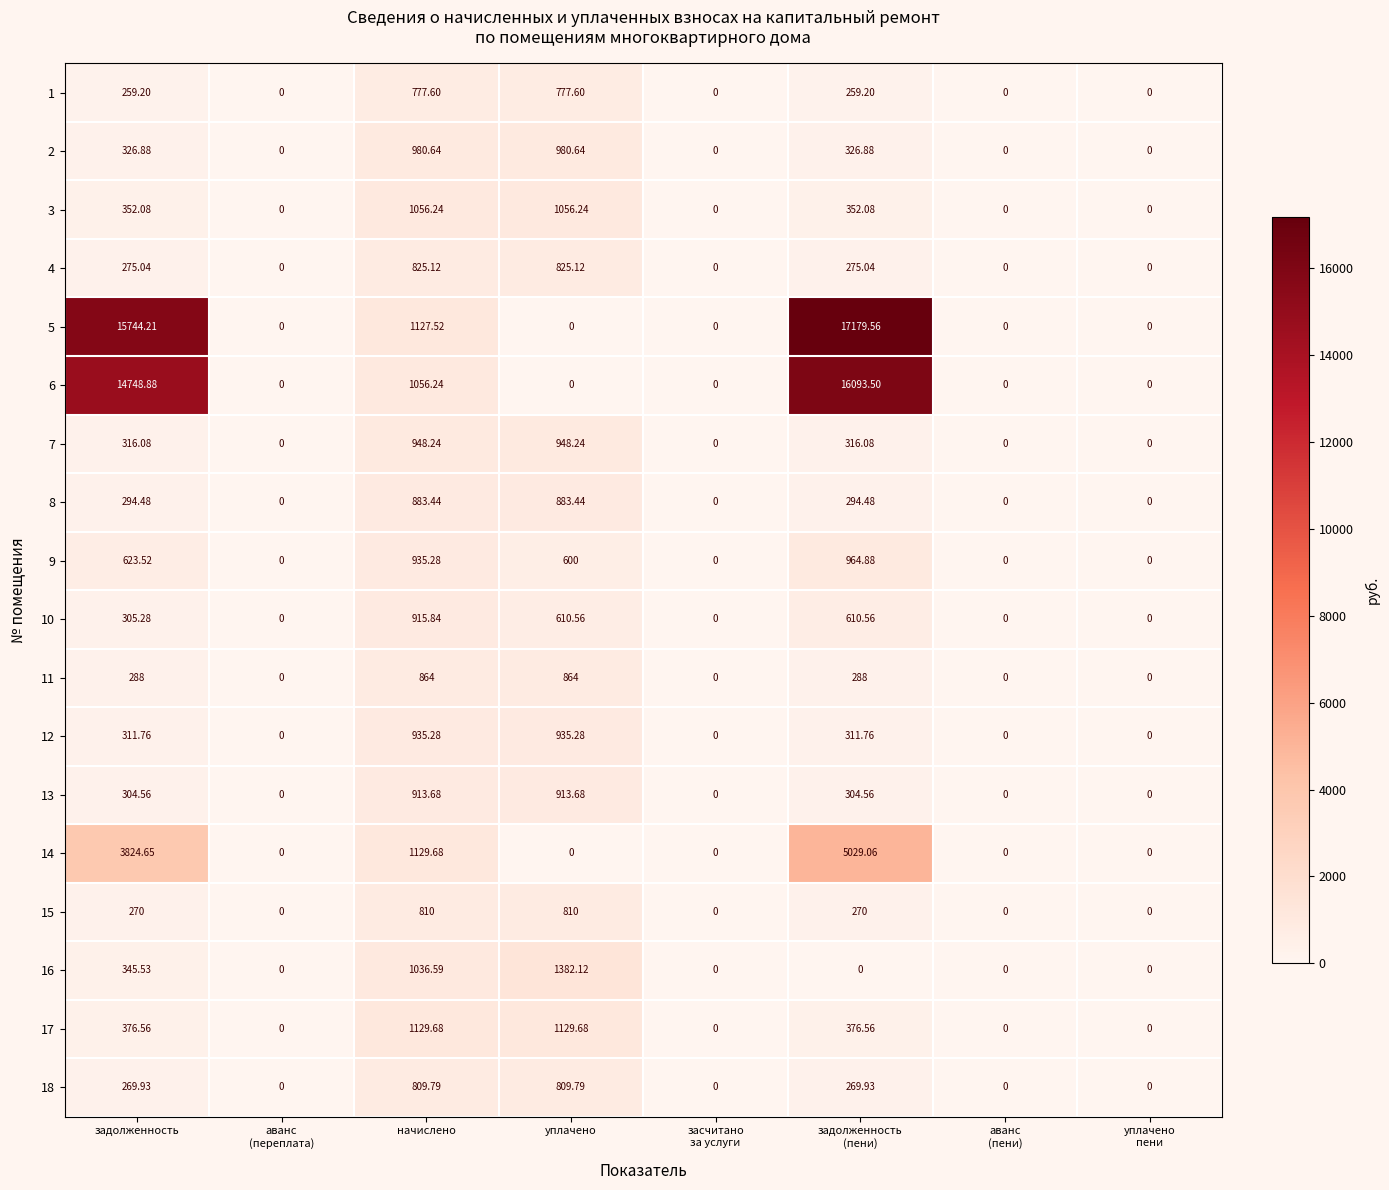

Which category has the highest value in the 10 series?

начислено